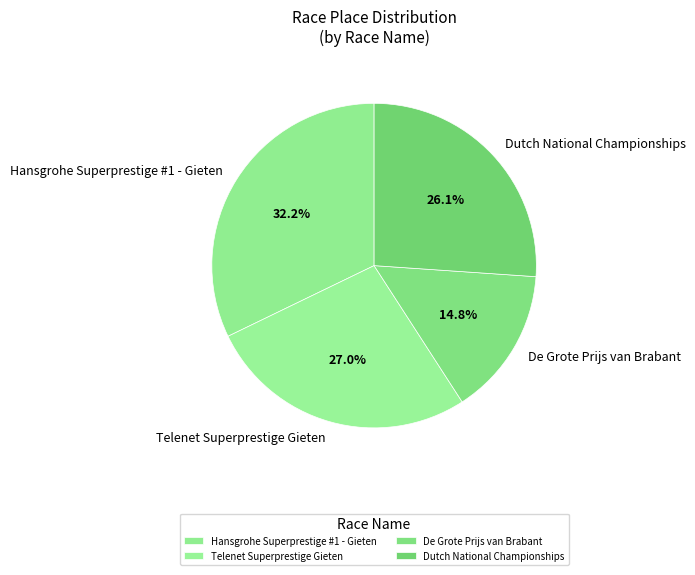

Does any single category account for the majority?

No